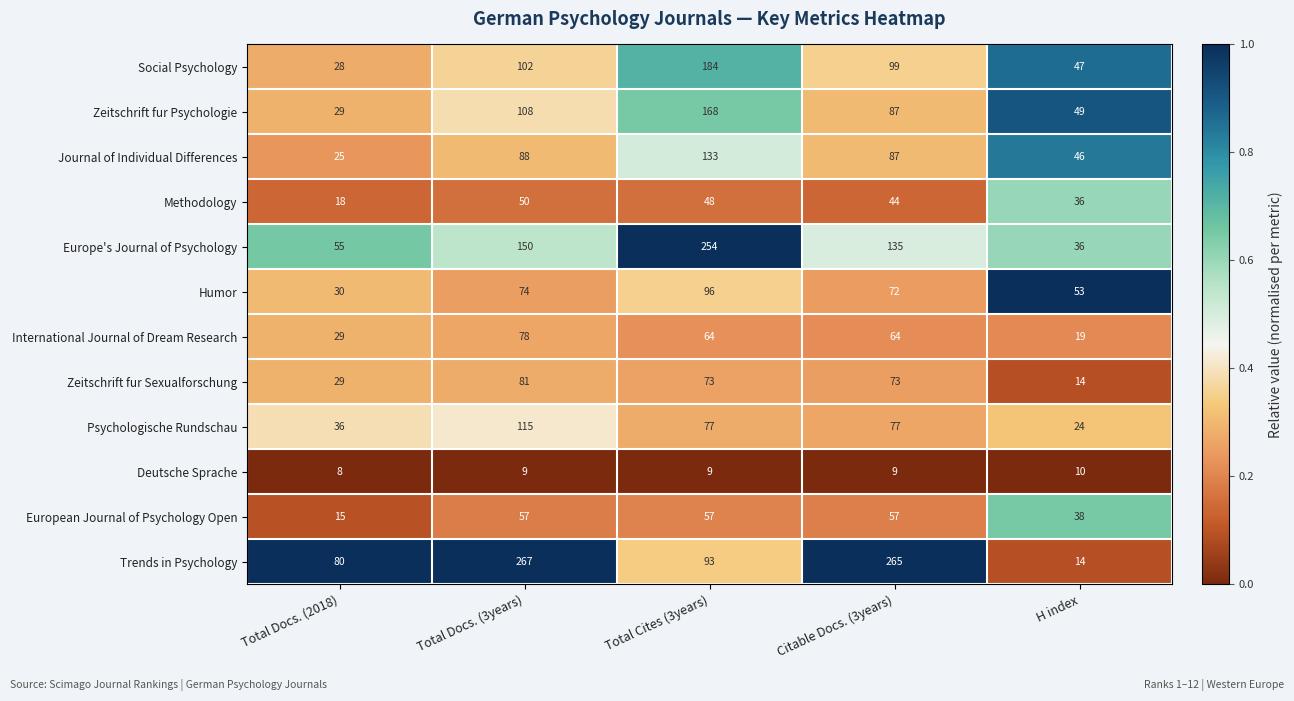

What is the difference between the International Journal of Dream Research values at Total Docs. (3years) and Total Docs. (2018)?

49